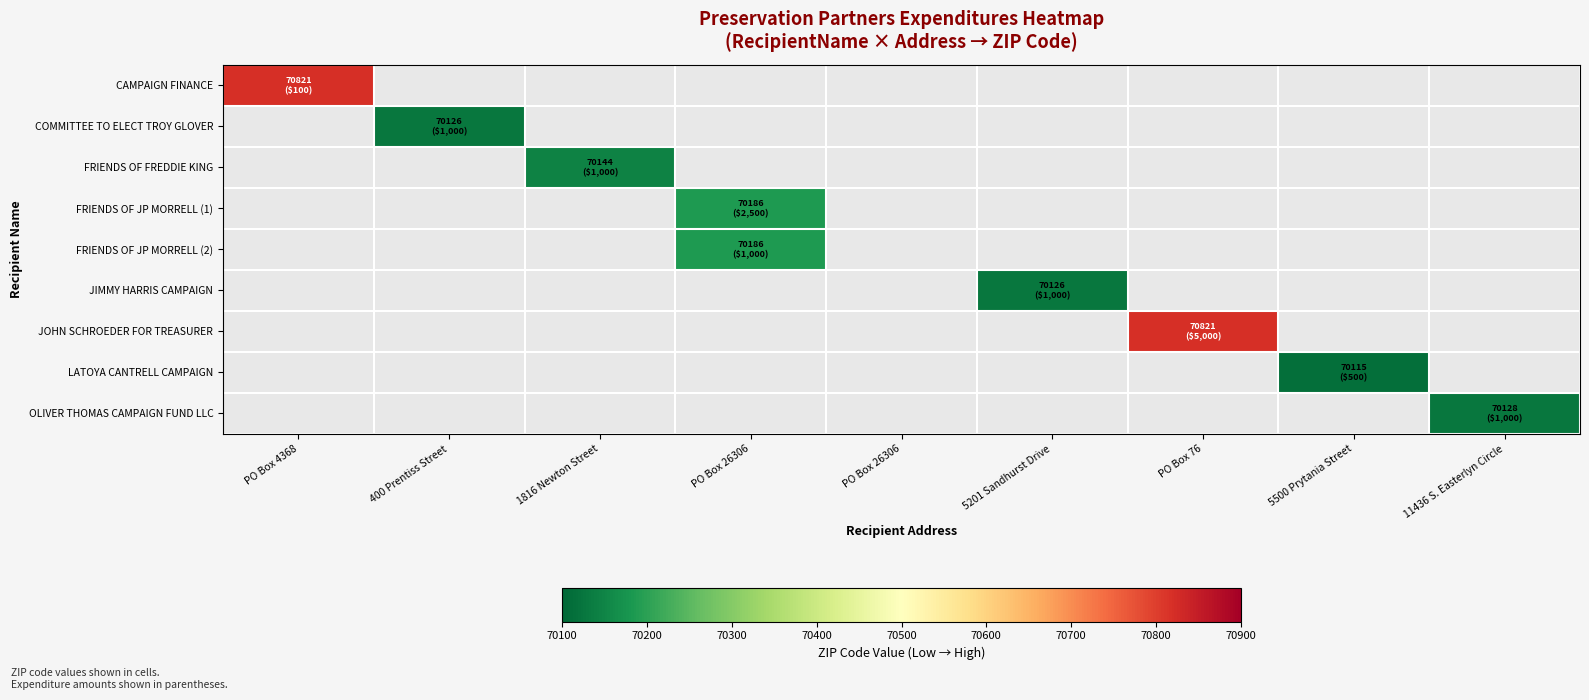

Is the value of JIMMY HARRIS CAMPAIGN at PO Box 26306 greater than the value of CAMPAIGN FINANCE at 1816 Newton Street?

No